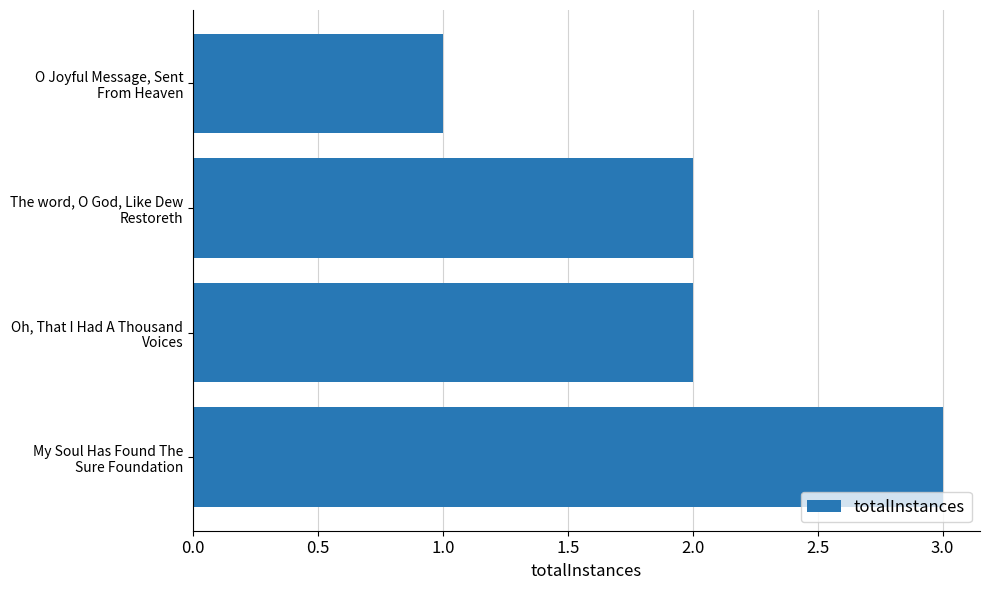

What is the difference between the maximum and minimum values?

2